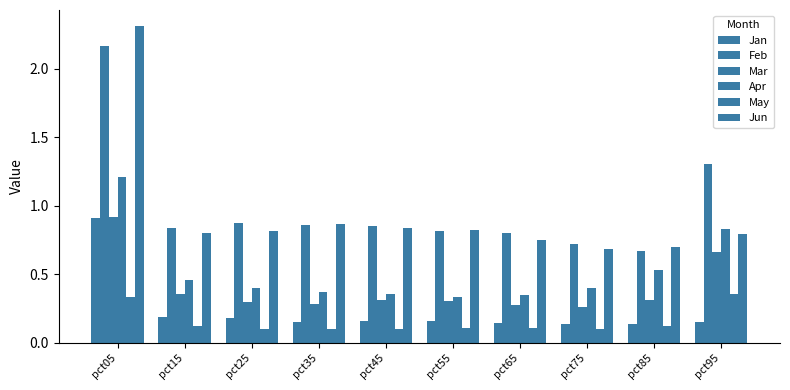

Which series changed the most between pct45 and pct65?

Jun